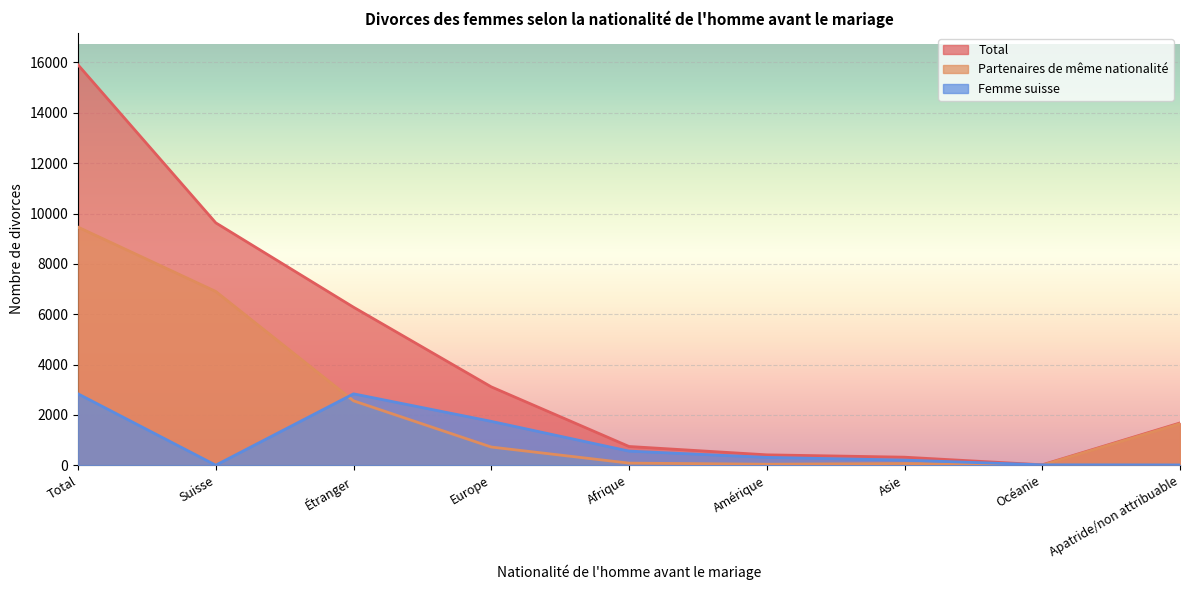

At which label is Total closest to 7960?

Suisse